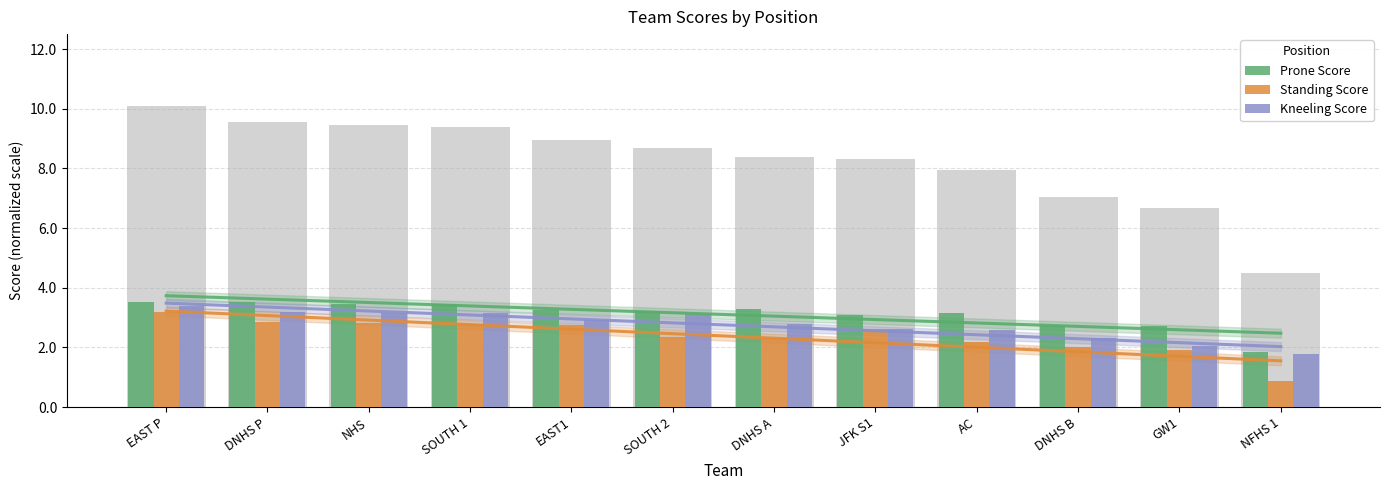

Is the value of Kneeling Score at AC greater than the value of Standing Score at SOUTH 2?

Yes